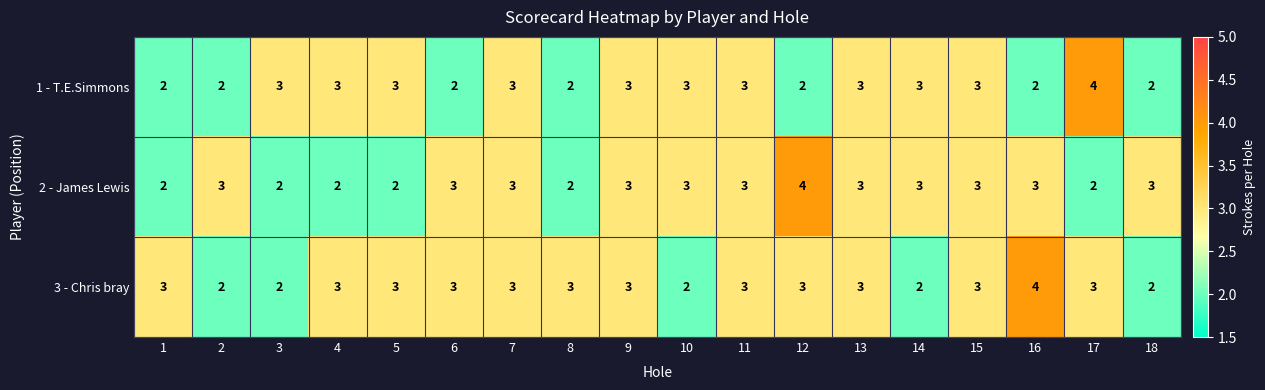

Which series has the largest total across all categories?

3 - Chris bray